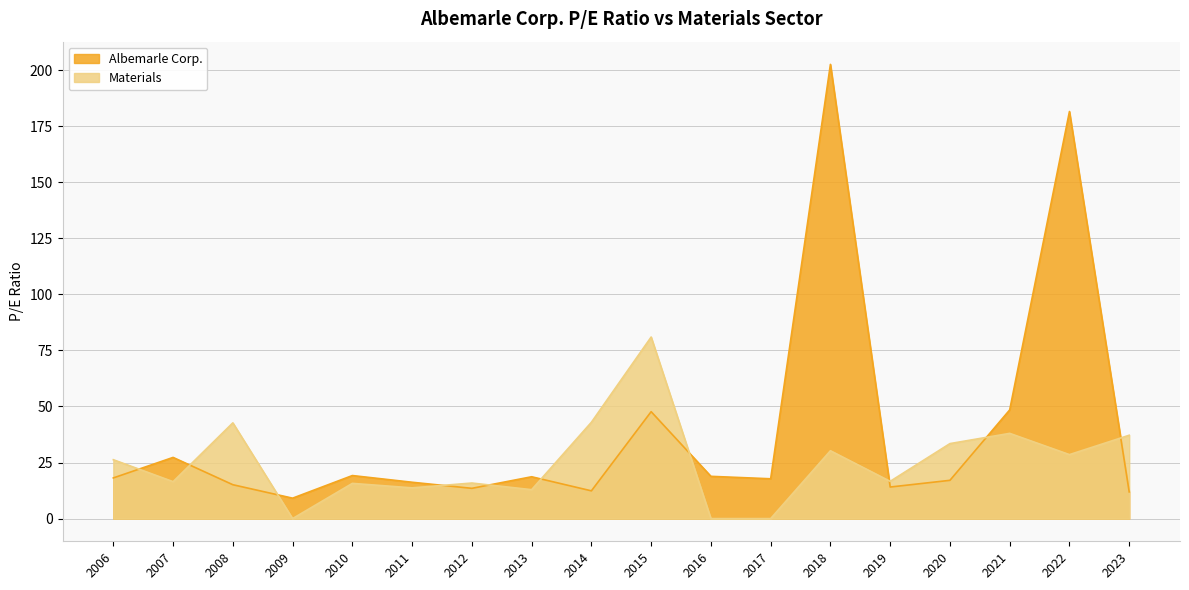

At which label does Albemarle Corp. reach its minimum?

2009